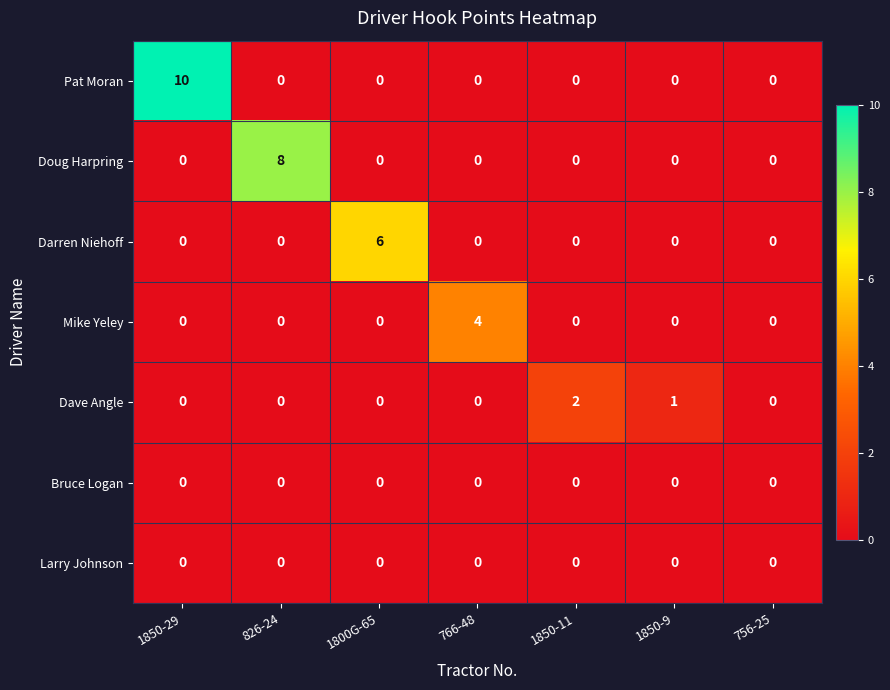

What is the spread (max minus min) of values at 766-48?

4